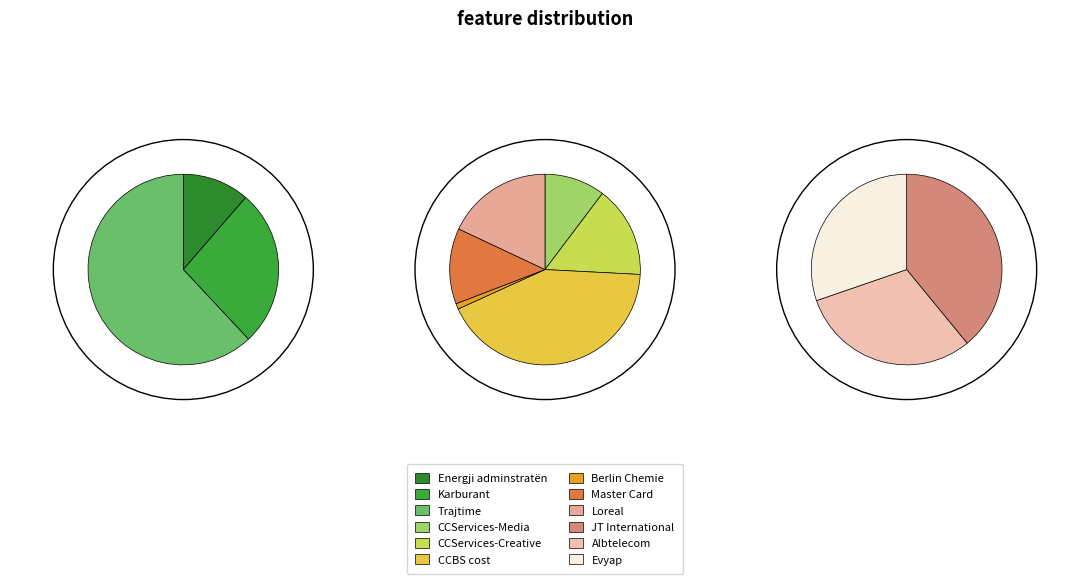

How many slices are in this pie chart?

12